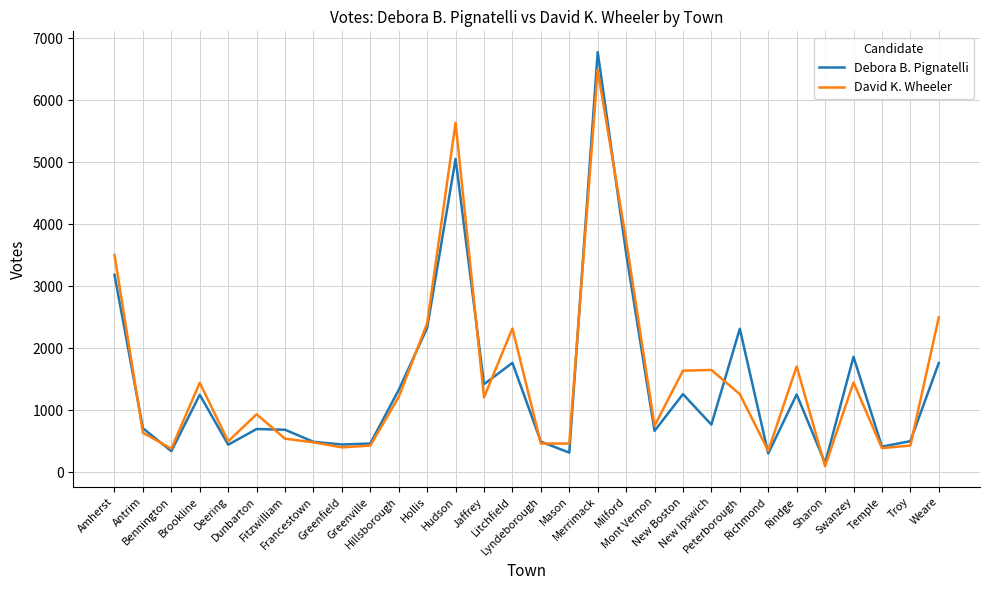

Where is the first local minimum for David K. Wheeler?

Bennington